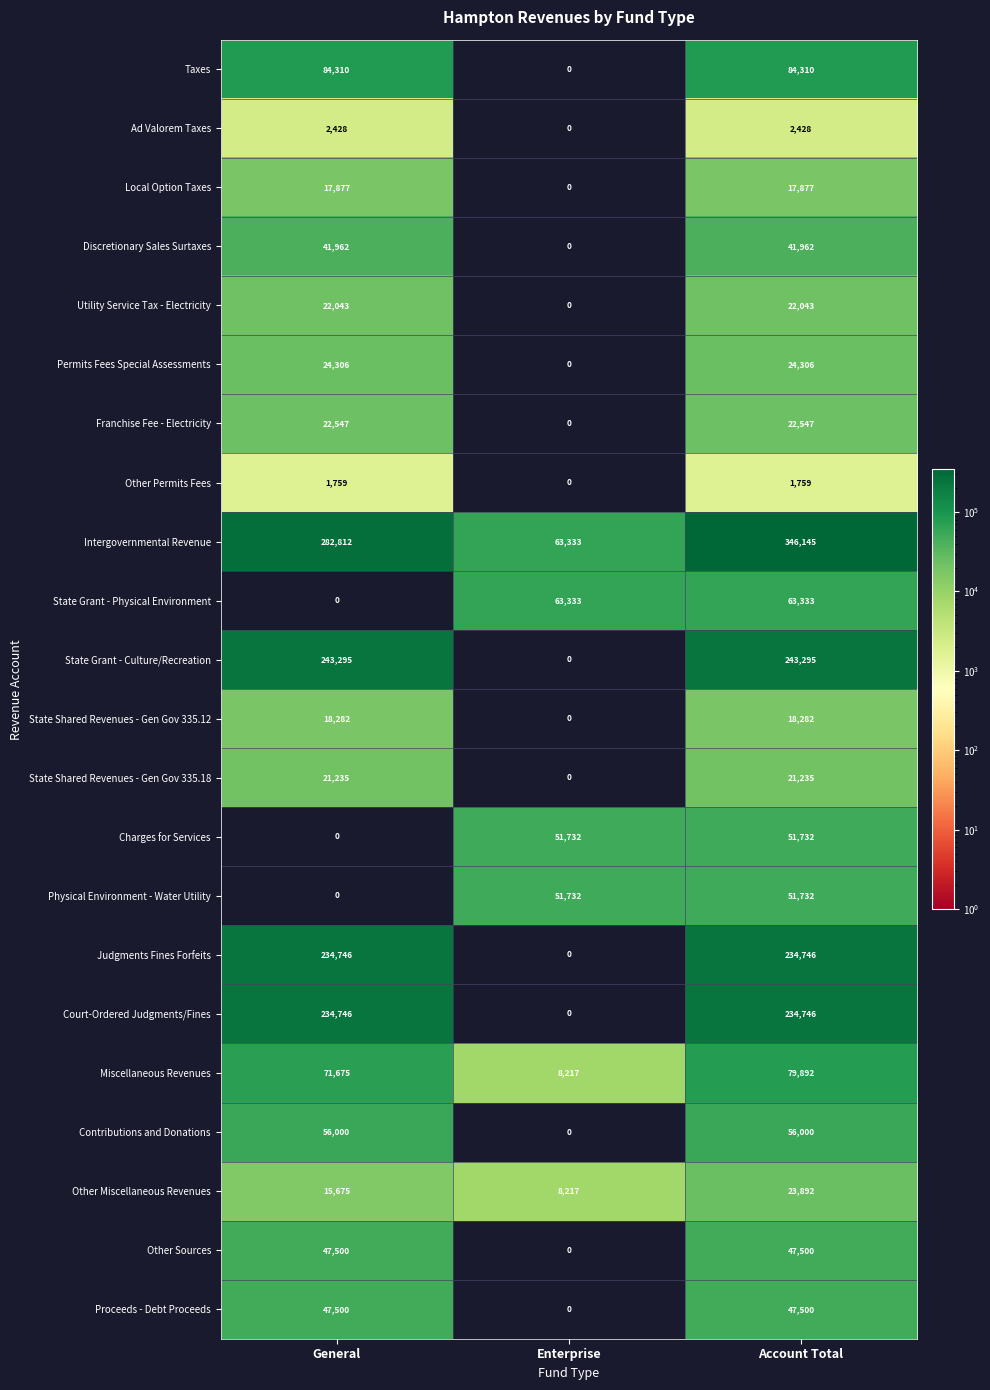

Which series has the widest spread of values?

Intergovernmental Revenue